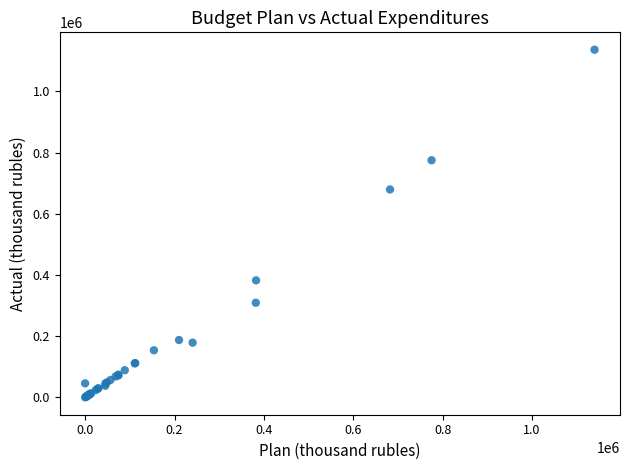

What Y value in the scatter plot is closest to 568248?

679629.3